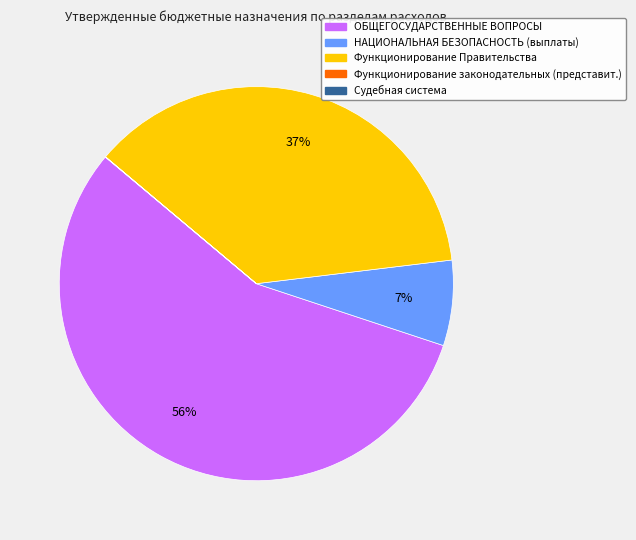

To the nearest percent, what is the difference between the largest and smallest slice percentages?

56%